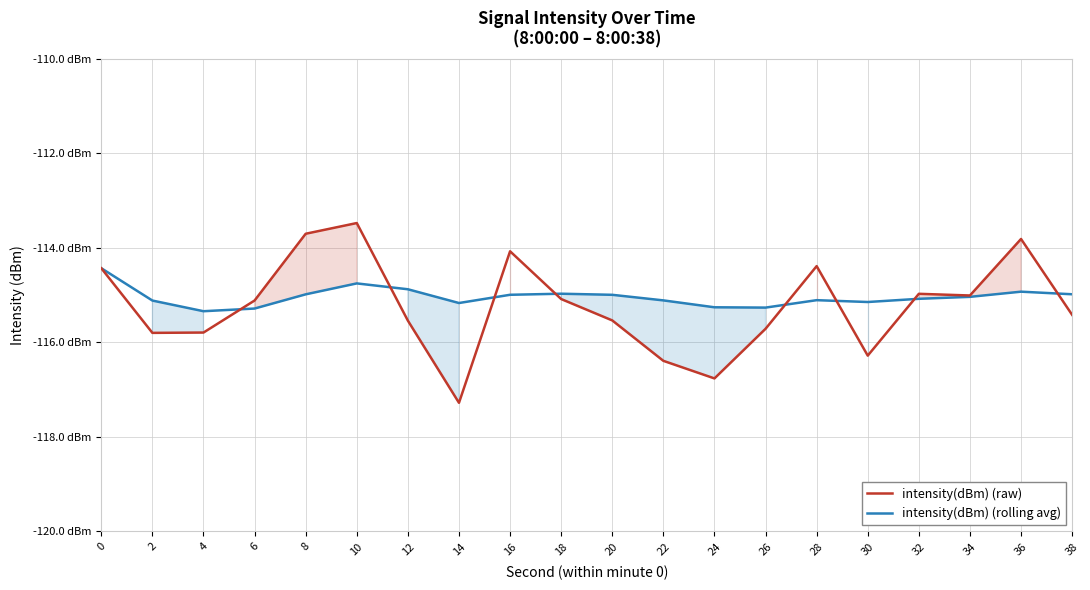

What is the average value of the intensity(dBm) (raw) series?

-115.2